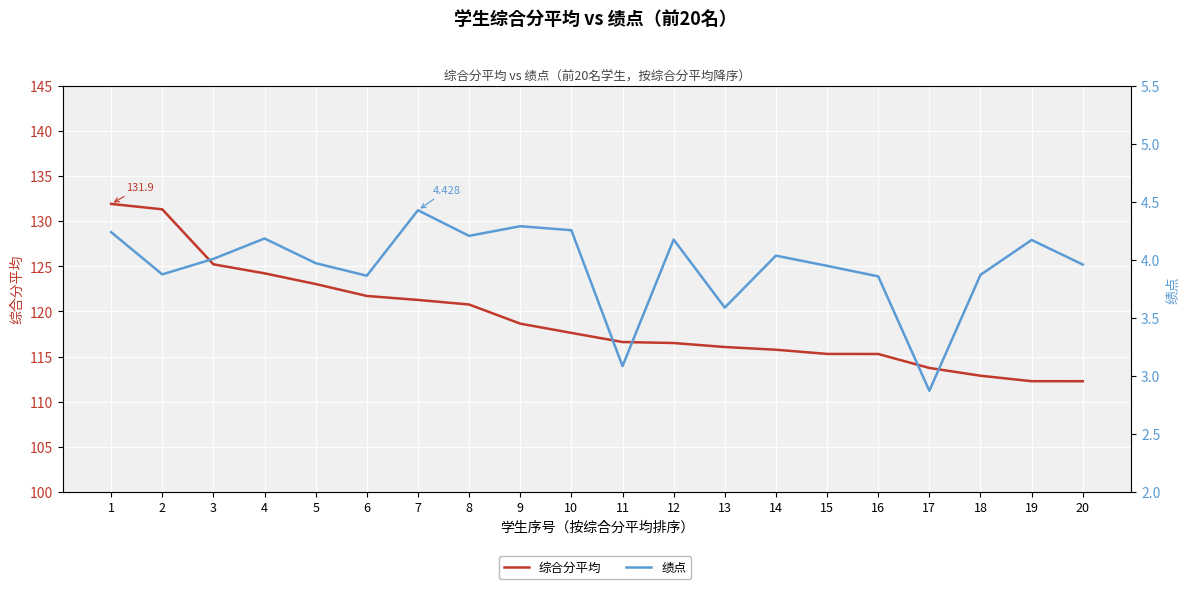

Is it true that 综合分平均 equals 121.7 at 6?

True